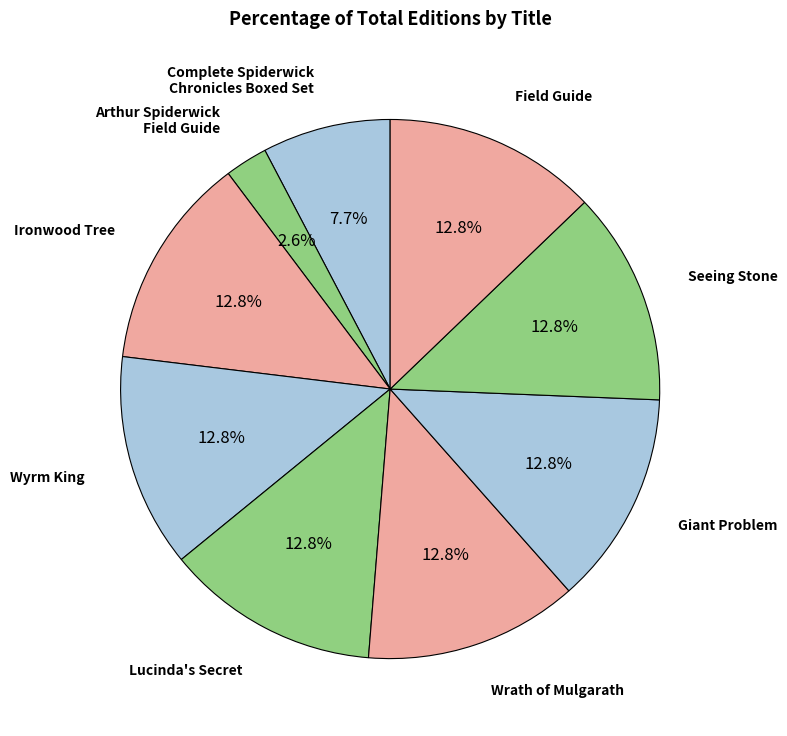

Is there any slice that represents more than half of the pie?

No